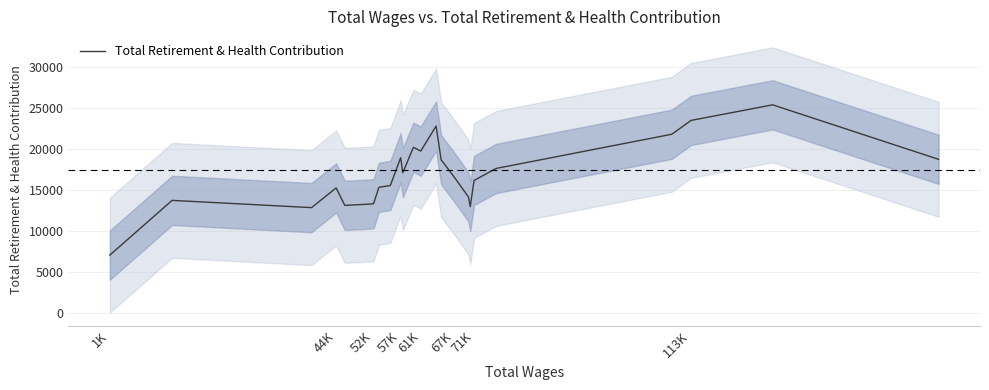

What is the greatest value displayed?

25388.7